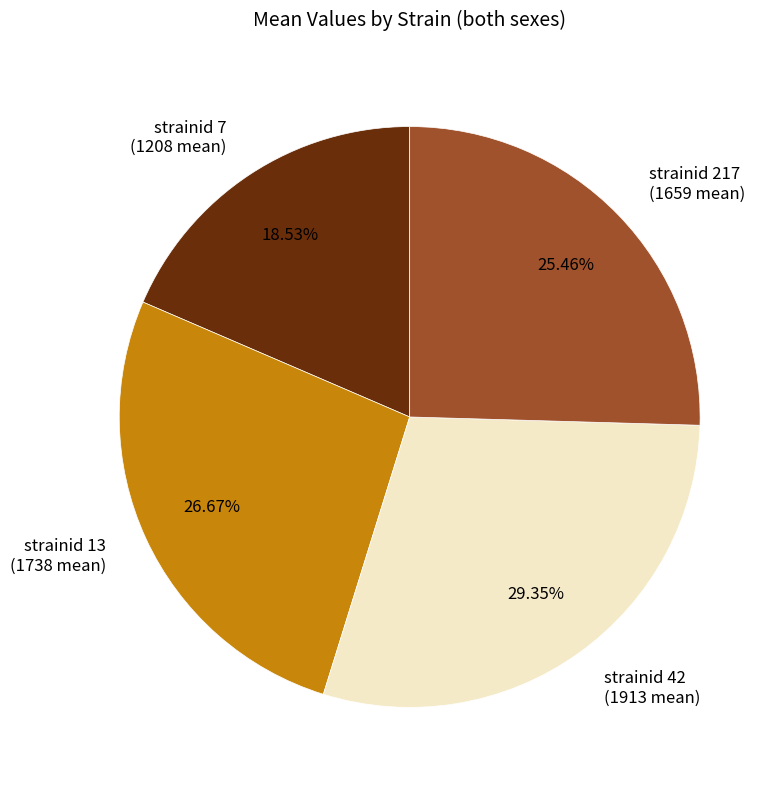

To the nearest percent, what is the difference between the strainid 7 and strainid 42 slice percentages?

11%